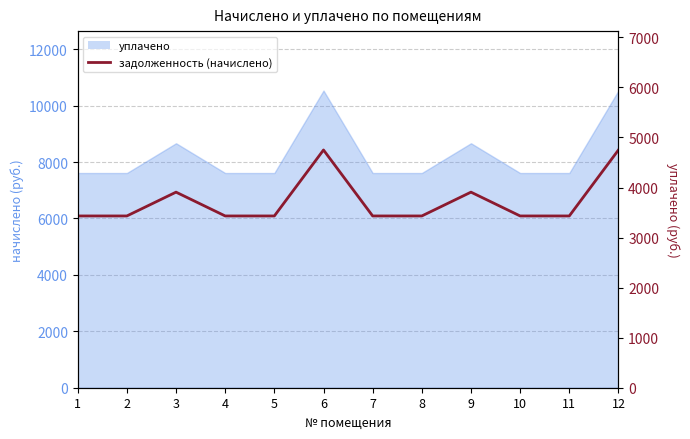

Reading left to right, list all the values displayed in this chart.

1=3432.0	2=3432.0	3=3907.8	4=3432.0	5=3432.0	6=4750.2	7=3432.0	8=3432.0	9=3907.8	10=3432.0	11=3432.0	12=4750.2